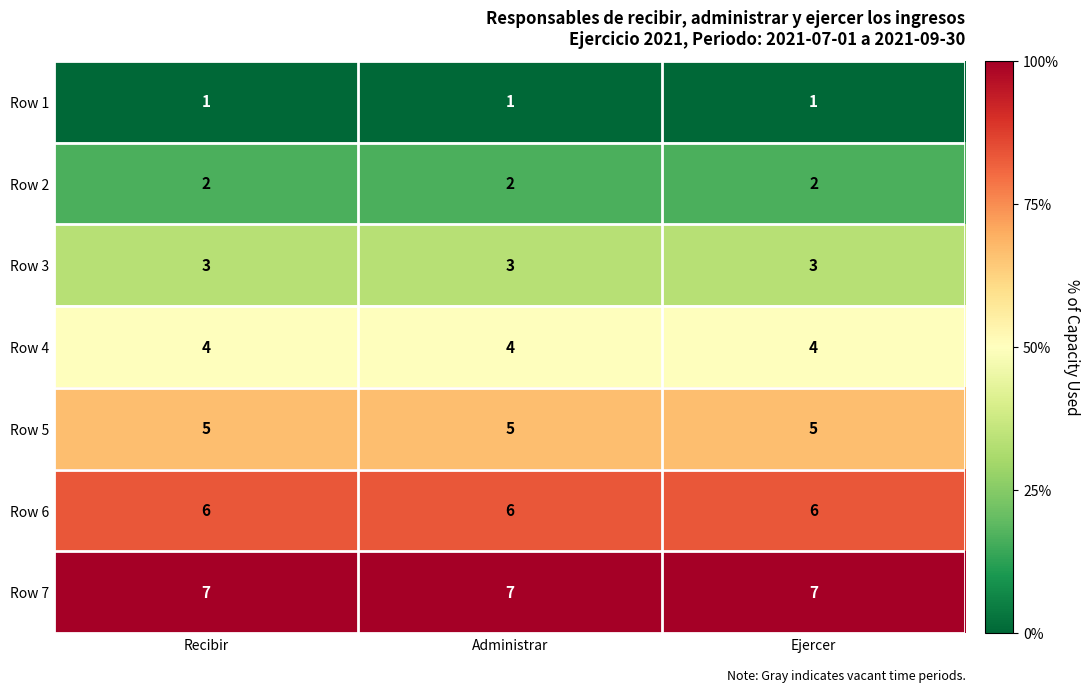

What is the maximum value shown in the chart?

7